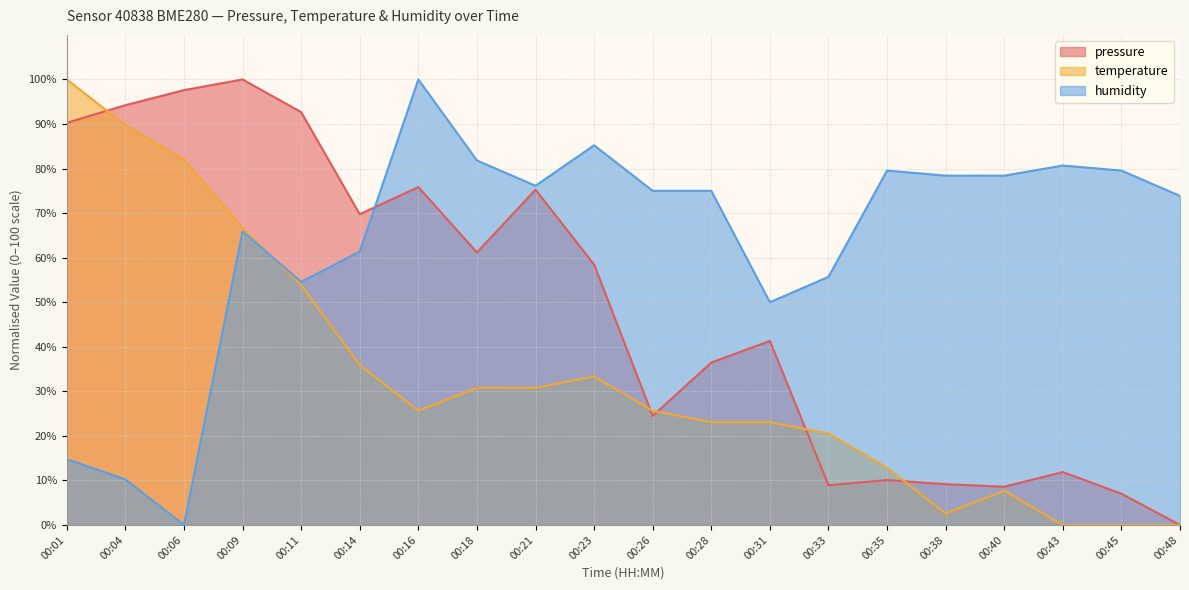

Does the chart display data point markers on the line(s)?

No